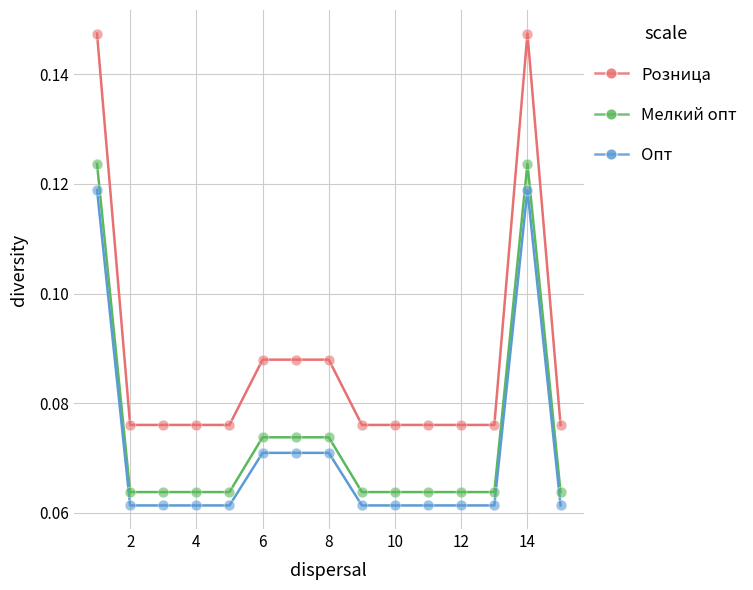

At how many categories does at least one series exceed 0?

15